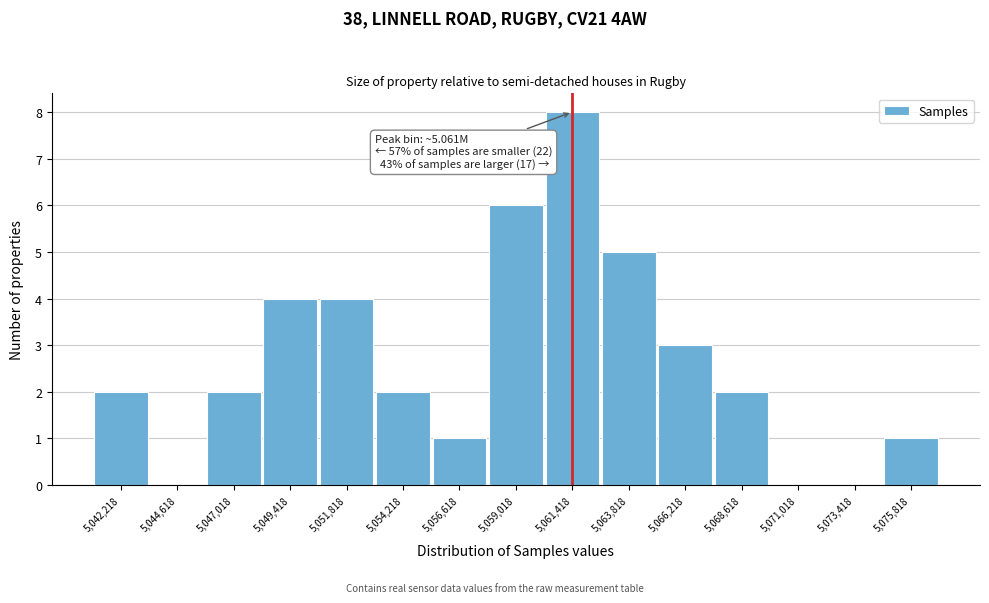

Which range on the x-axis has the tallest bar?

5060000 to 5062500